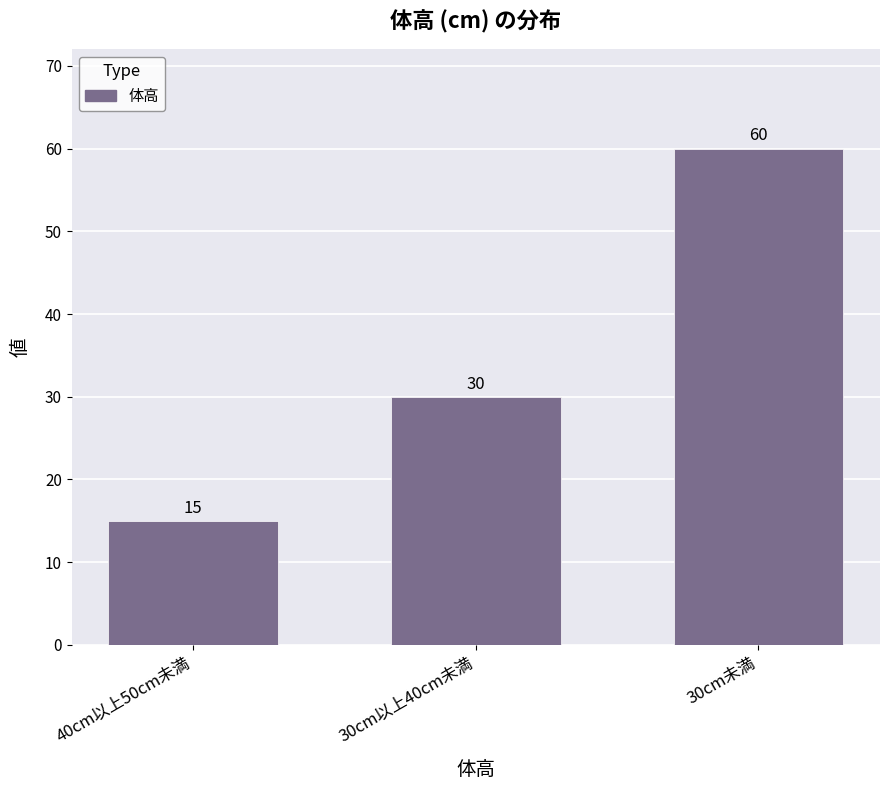

Rank the categories by value from lowest to highest.

40cm以上50cm未満, 30cm以上40cm未満, 30cm未満